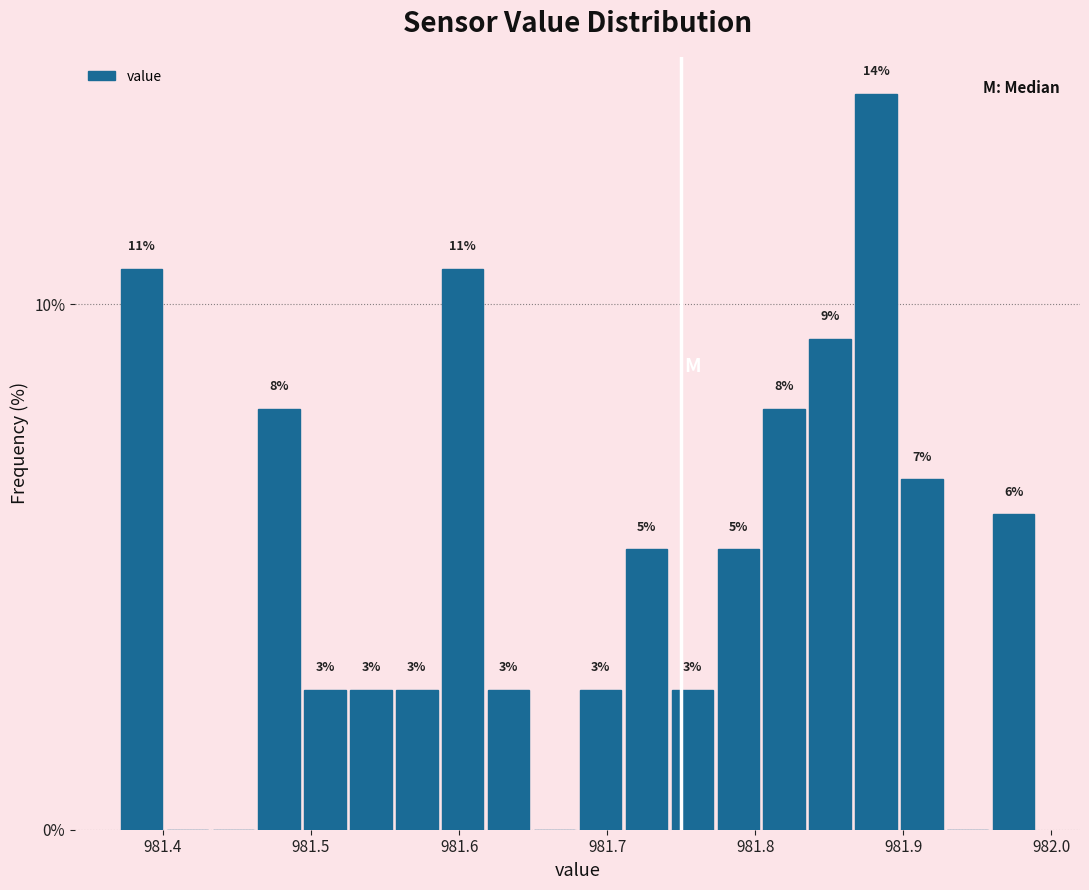

Read against the x-axis, roughly where is the centre of the tallest bar?

981.88